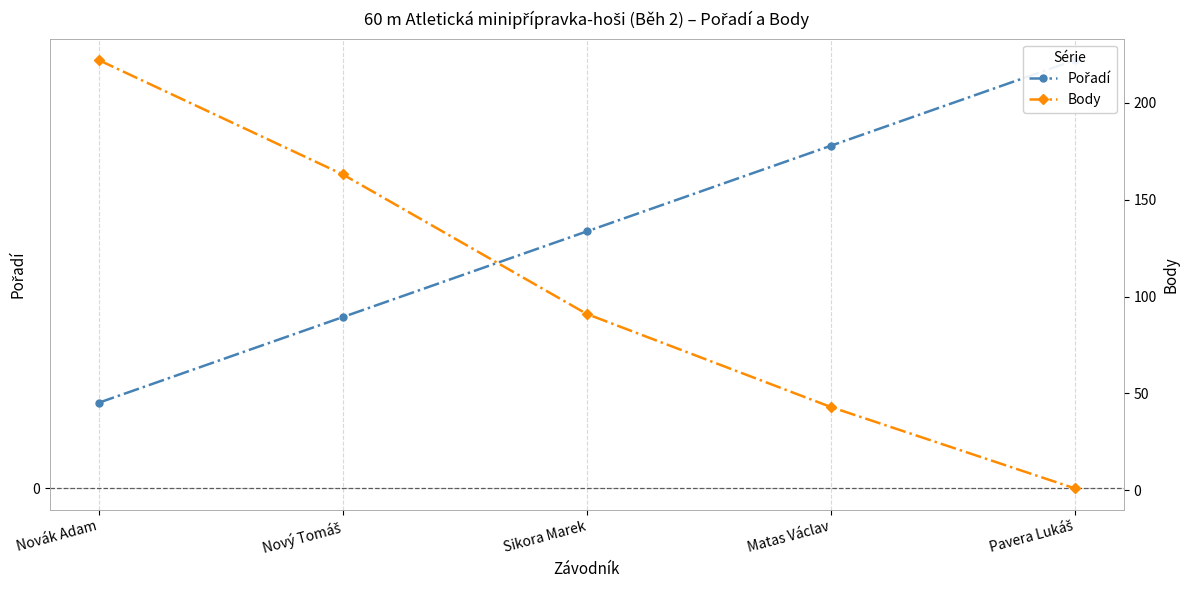

What is the total value across all series at Pavera Lukáš?

6